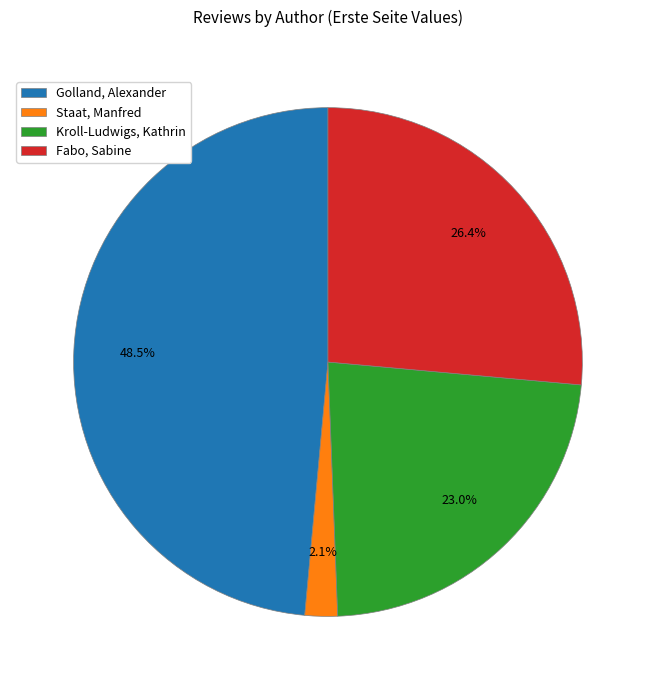

Which slice is the largest?

Golland, Alexander